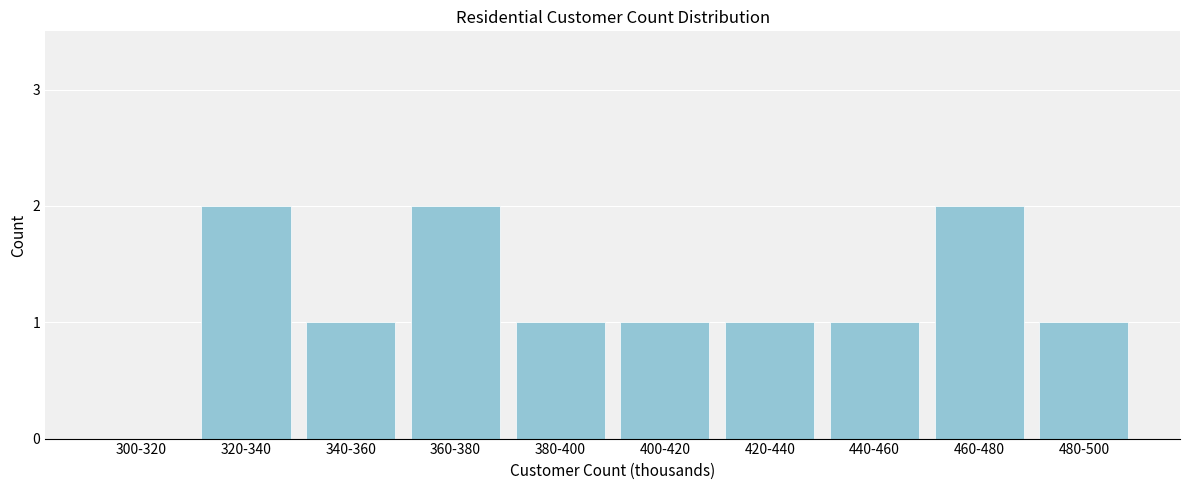

Reading left to right, list all the values displayed in this chart.

300-320=0	320-340=2	340-360=1	360-380=2	380-400=1	400-420=1	420-440=1	440-460=1	460-480=2	480-500=1